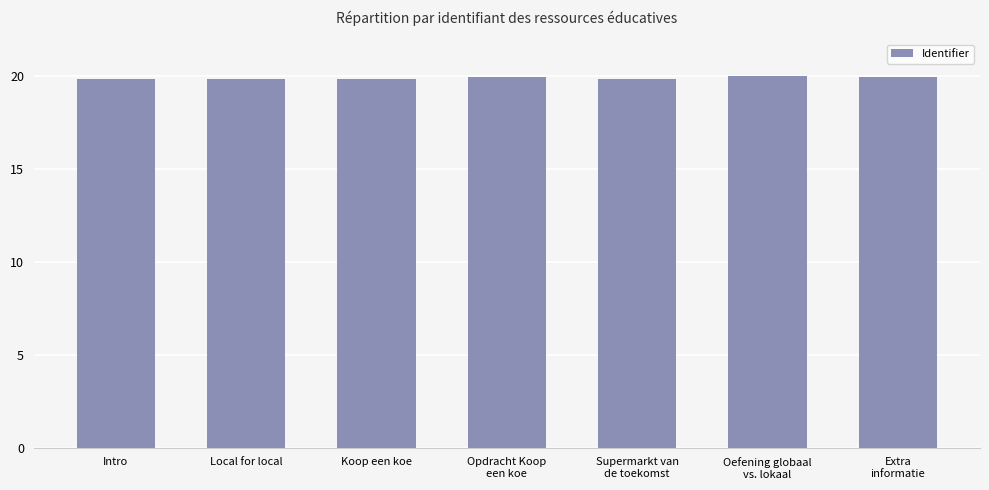

What is the minimum value shown in the chart?

19.9